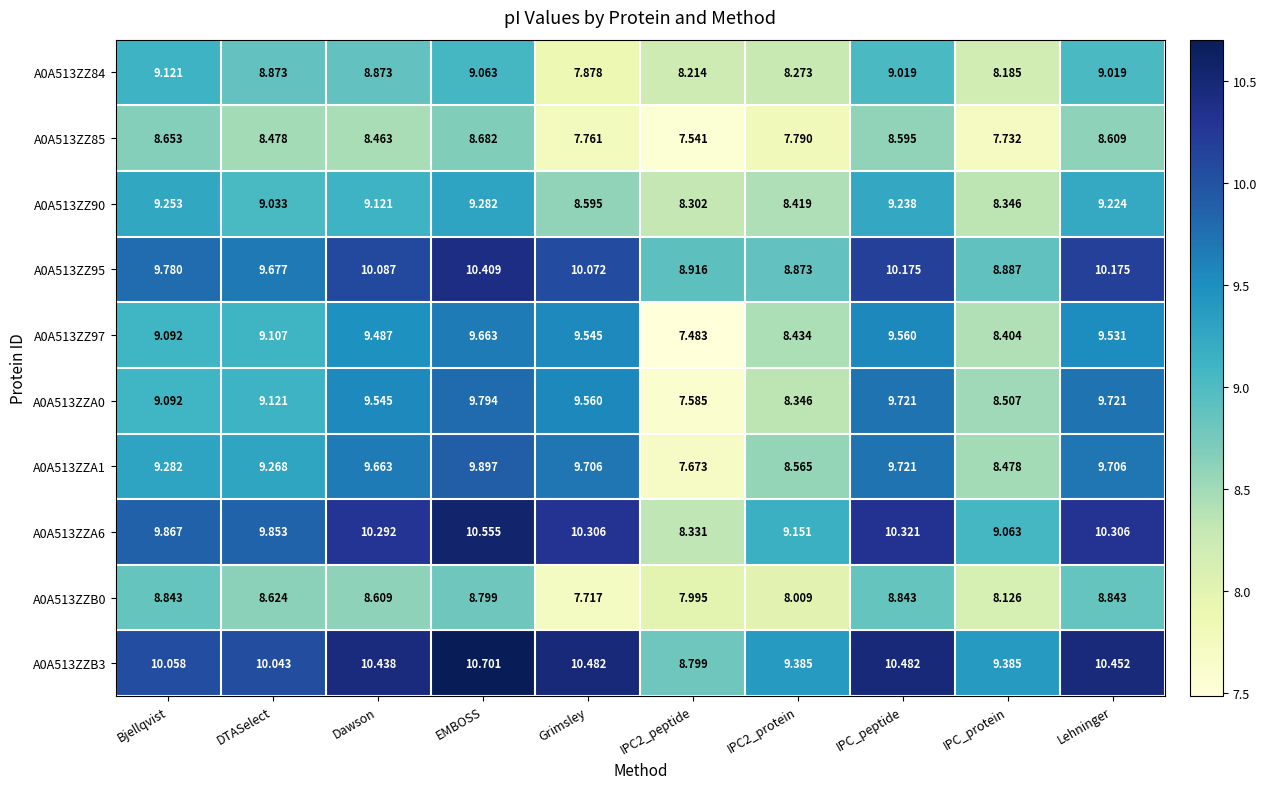

Which category has the highest value in the A0A513ZZ97 series?

EMBOSS